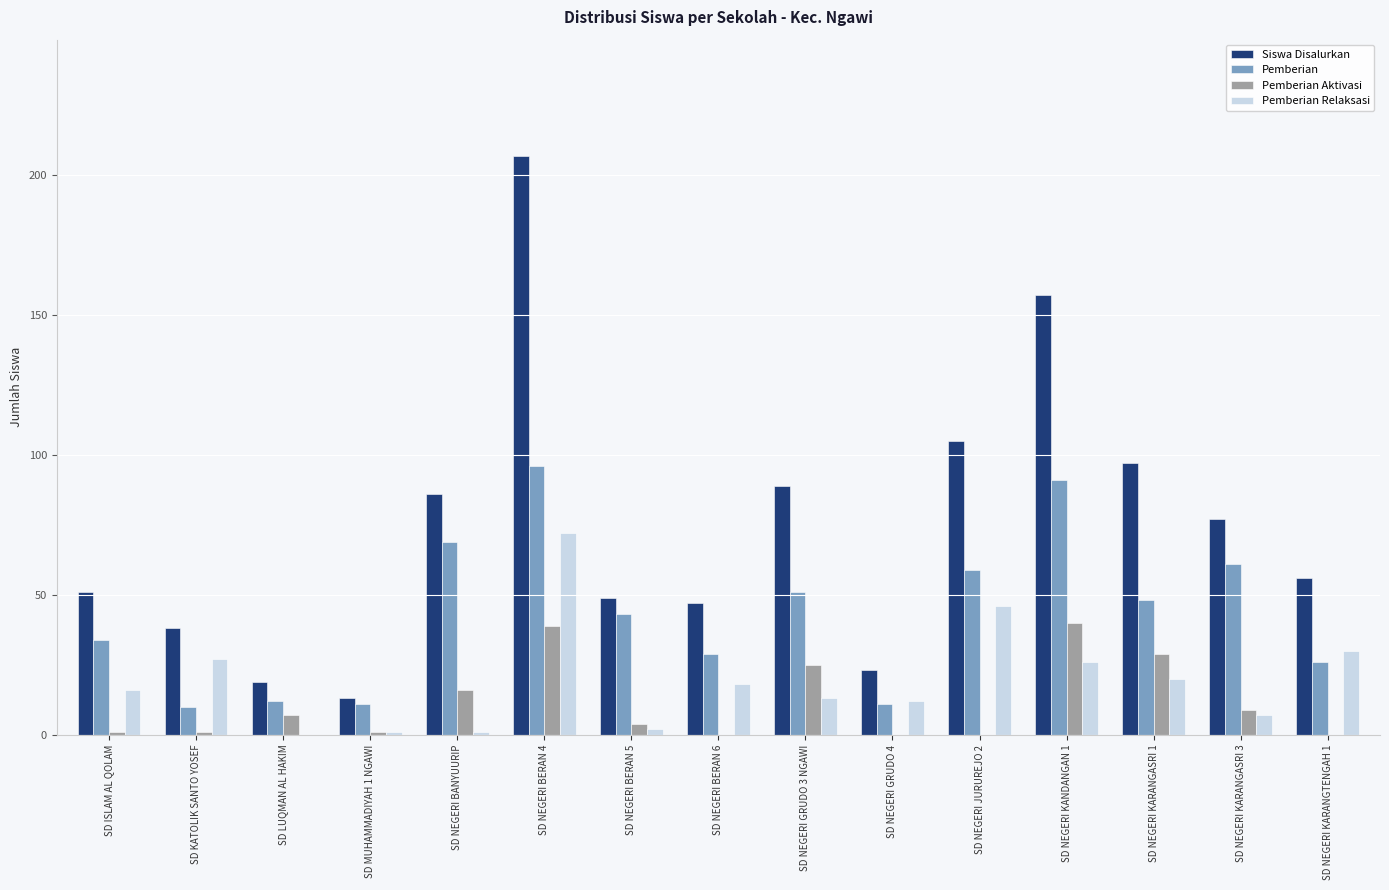

How many categories are shown in the chart?

15